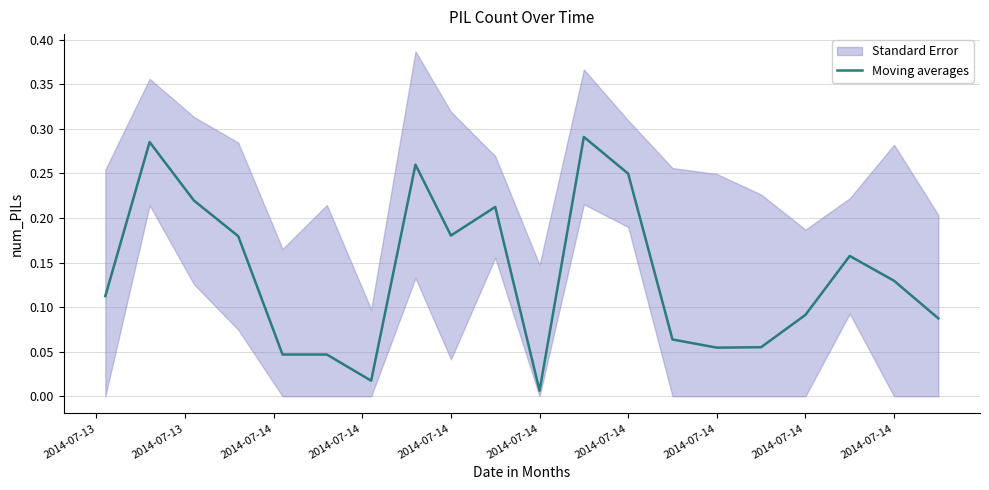

What is the difference between the second highest and second lowest values?

0.3